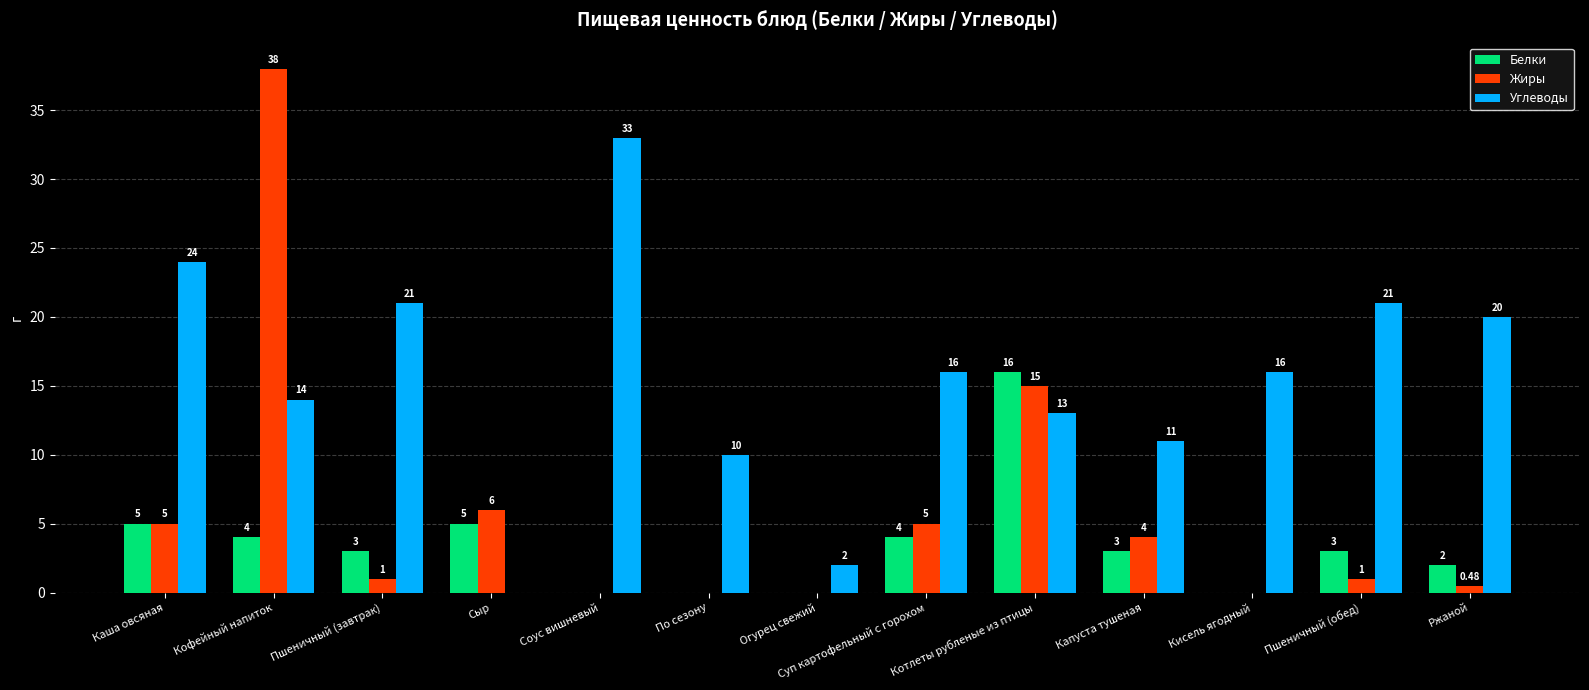

Which series changed the most between Кофейный напиток and Капуста тушеная?

Жиры